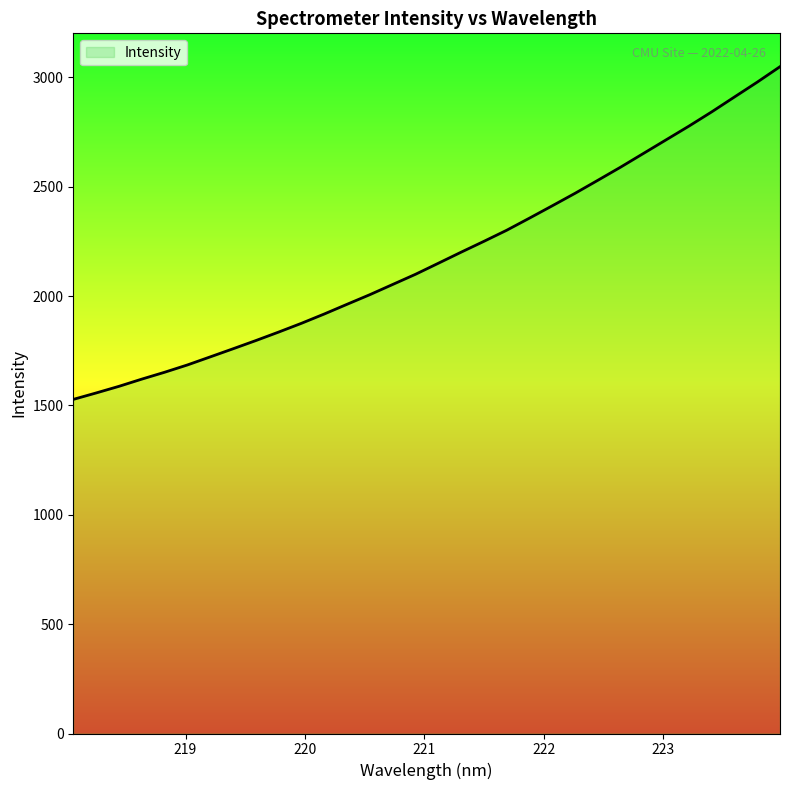

What is the greatest value displayed?

3048.7